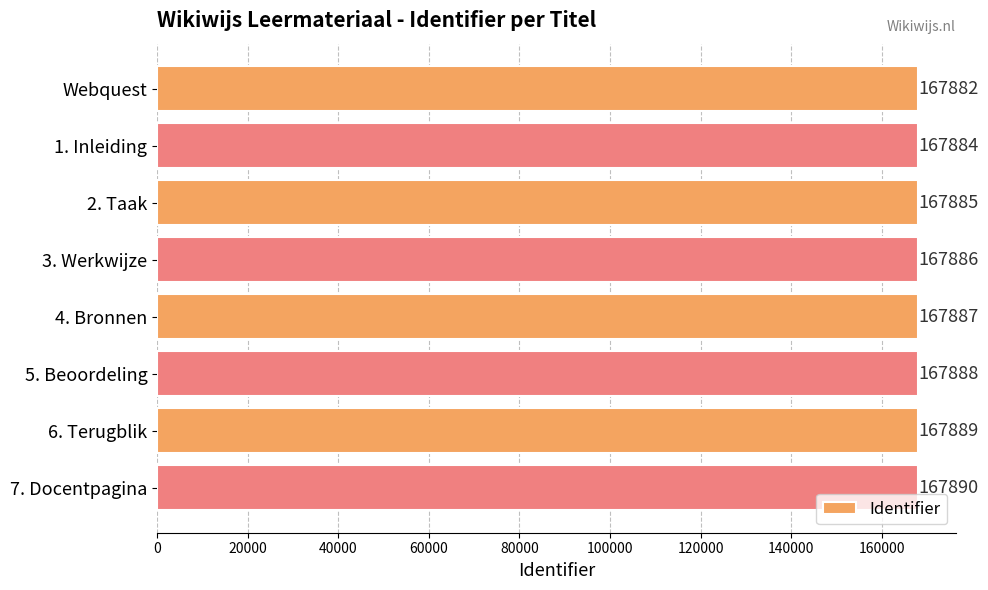

What is the change in value from 2. Taak to 4. Bronnen?

+2